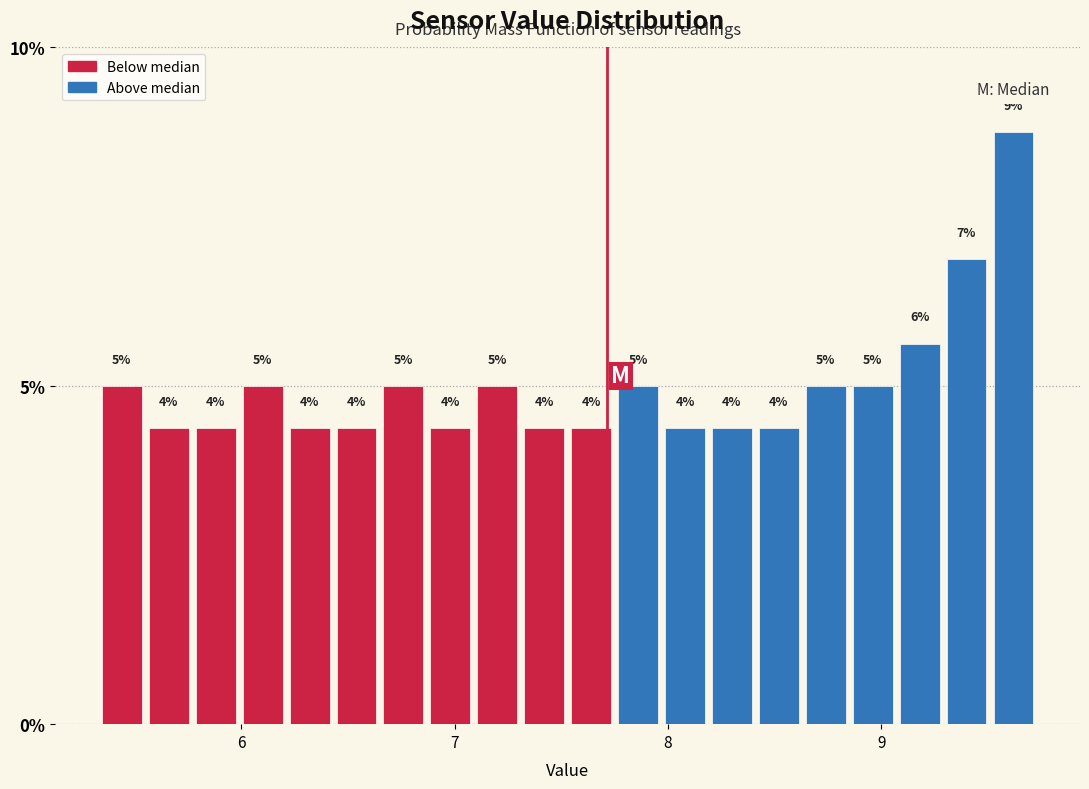

Read against the x-axis, roughly where is the centre of the tallest bar?

9.6